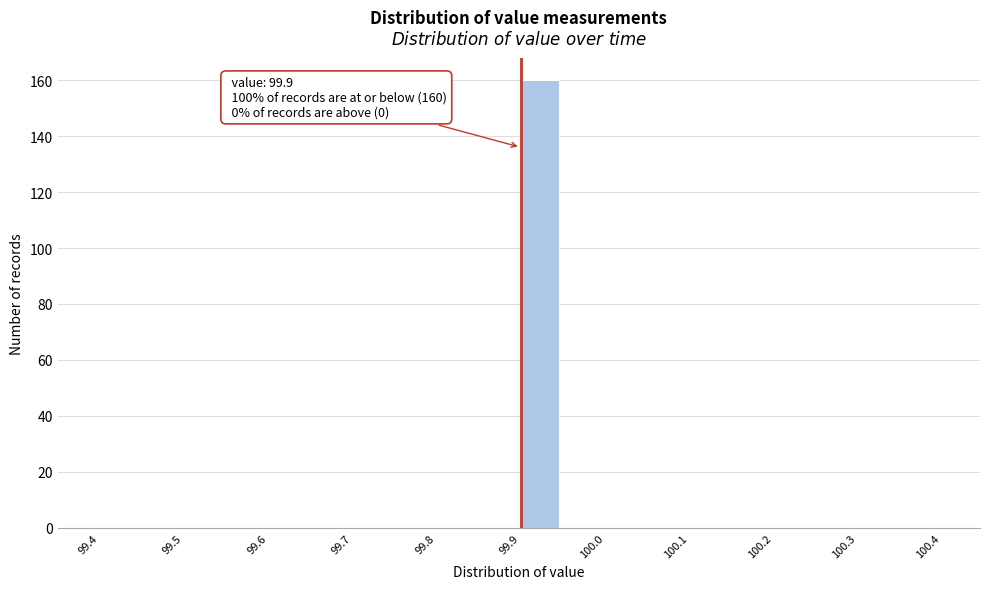

Over which range of the x-axis is the bar tallest?

99.90 to 99.95